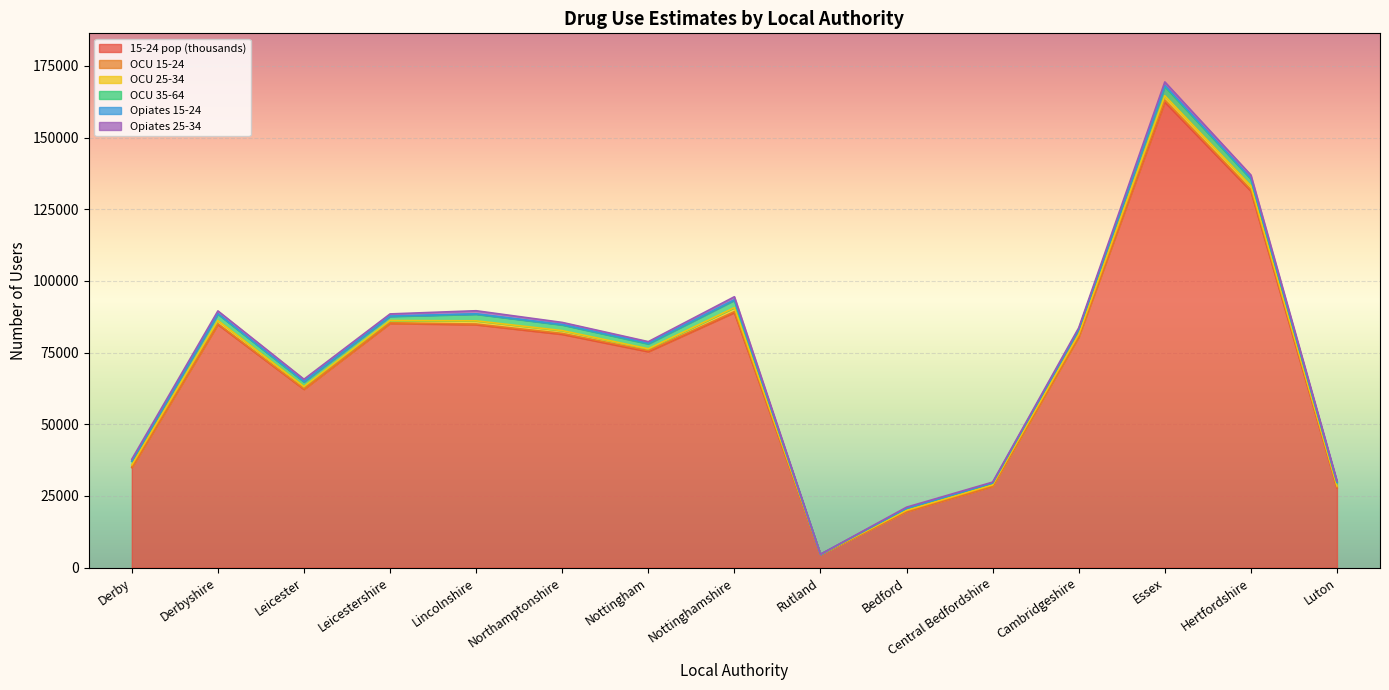

Which category has the lowest value in the Opiates 15-24 series?

Rutland